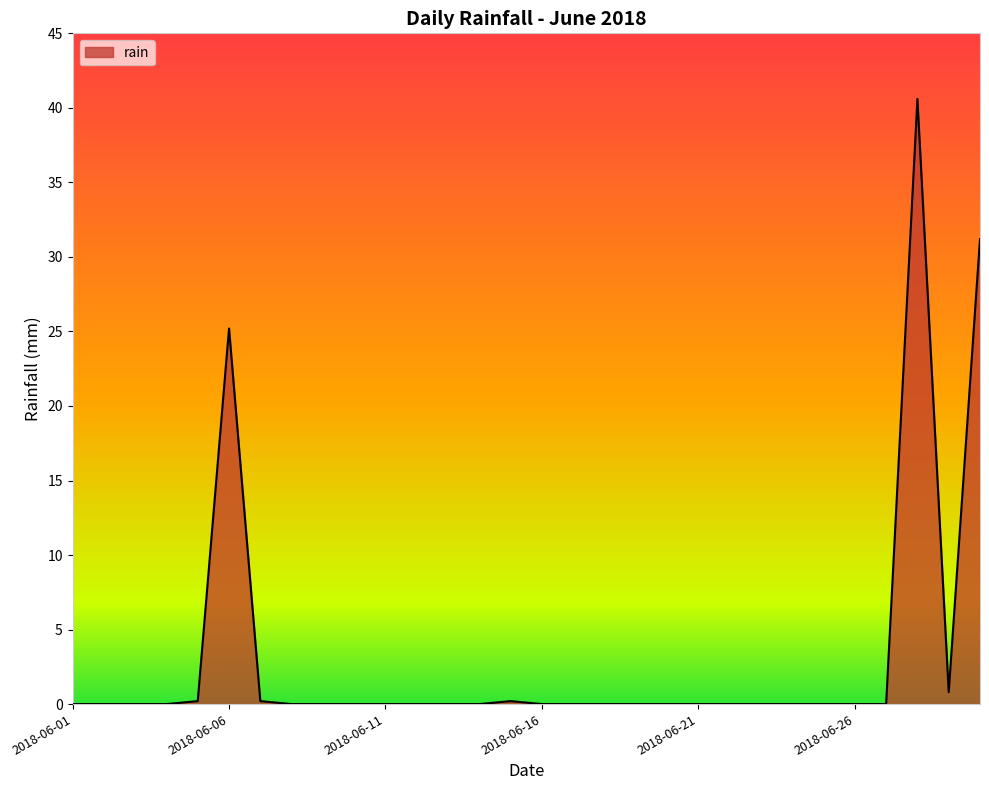

What is the greatest value displayed?

40.6